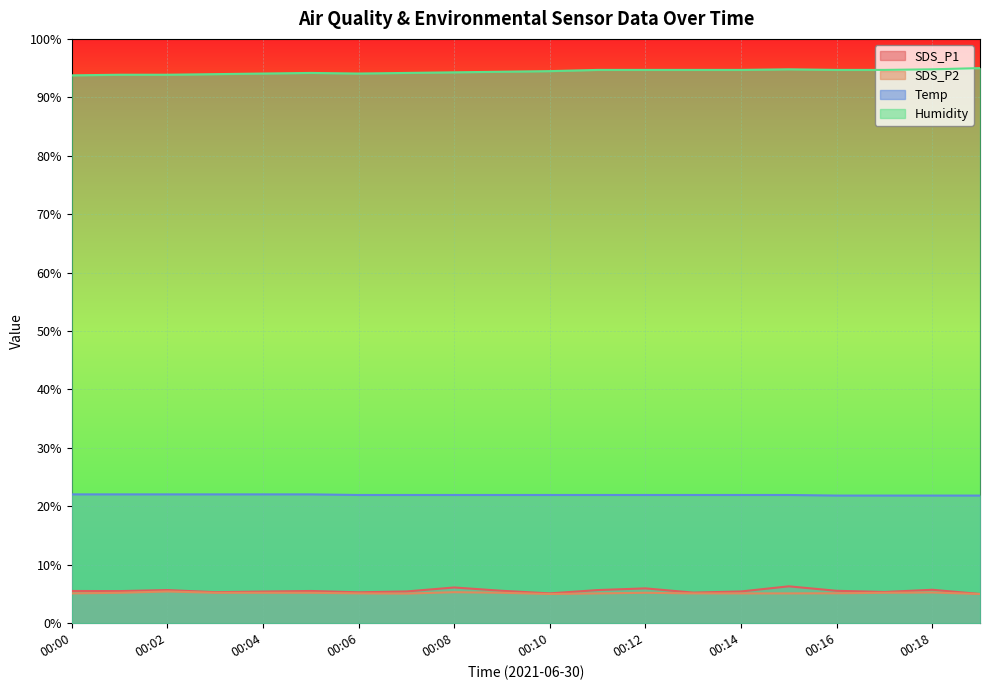

Is the value of Humidity at 00:16 greater than the value of SDS_P2 at 00:11?

Yes